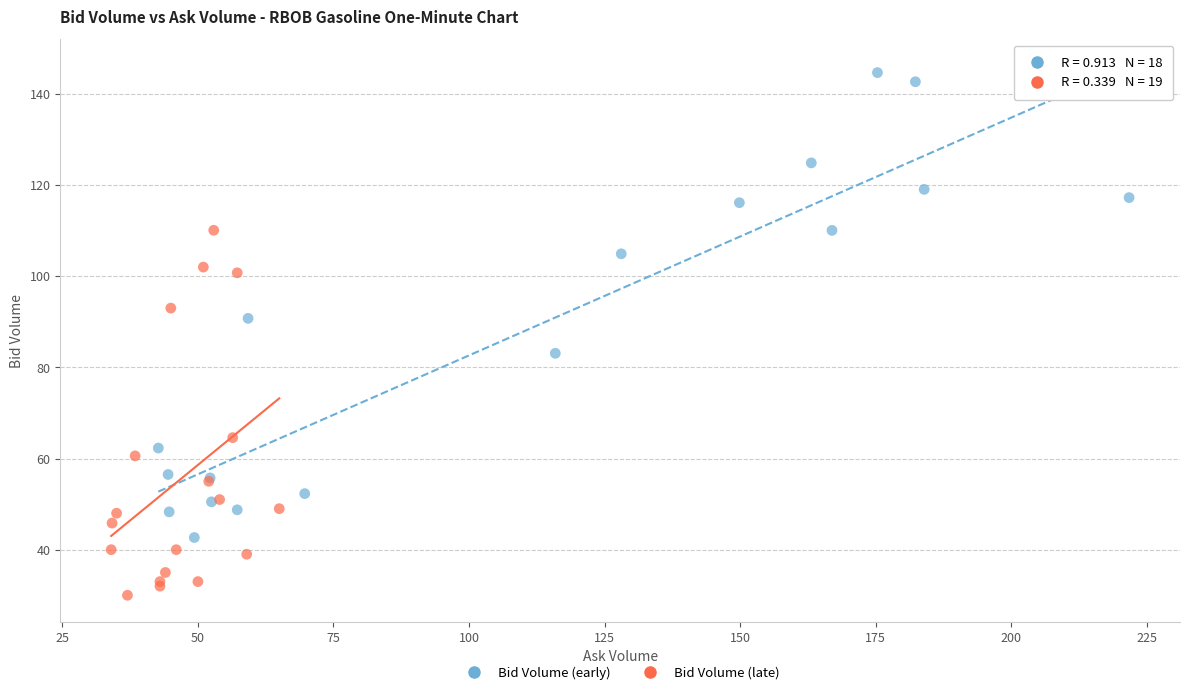

What are all the series names shown in the legend?

Bid Volume (early), Bid Volume (late)